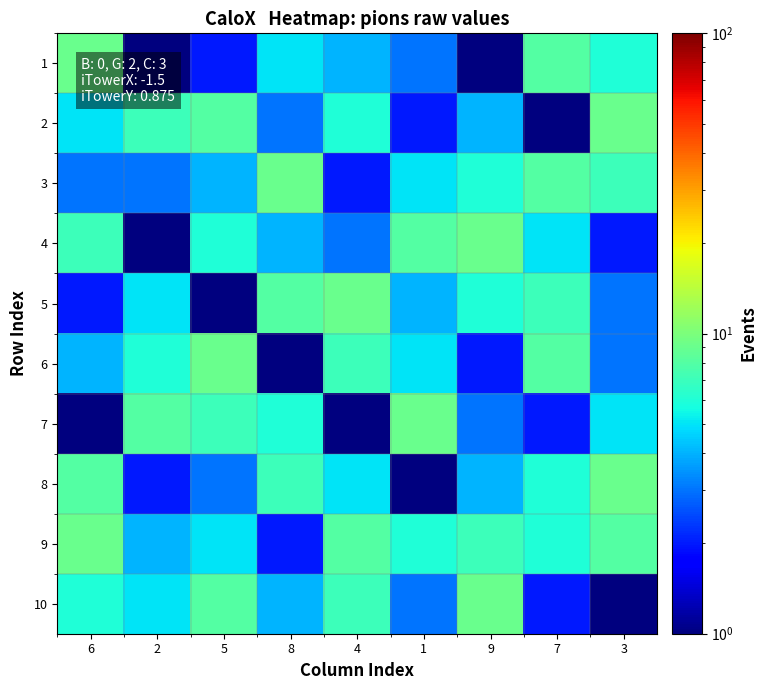

What is the total value across all series at 4?

52